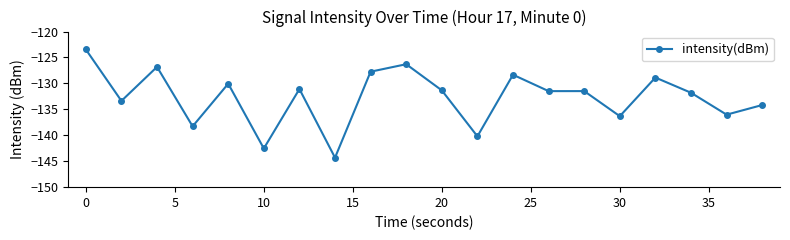

What is the minimum value shown in the chart?

-144.3